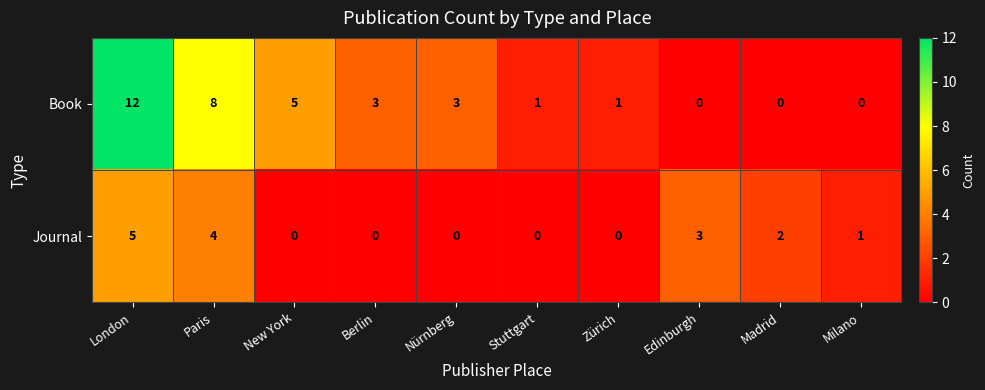

Reading left to right, what are all the values shown in this chart?

Book: London=12	Paris=8	New York=5	Berlin=3	Nürnberg=3	Stuttgart=1	Zürich=1	Edinburgh=0	Madrid=0	Milano=0
Journal: London=5	Paris=4	New York=0	Berlin=0	Nürnberg=0	Stuttgart=0	Zürich=0	Edinburgh=3	Madrid=2	Milano=1